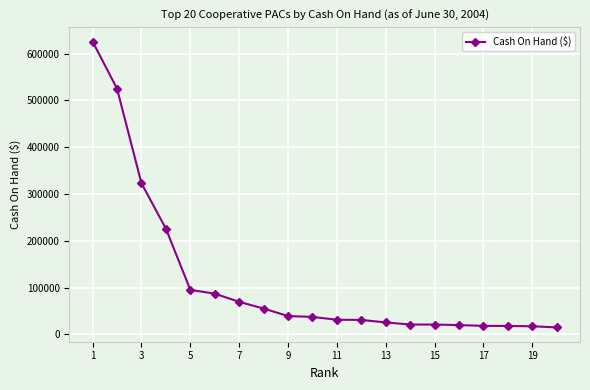

What is the difference between the second highest and minimum values?

510411.0